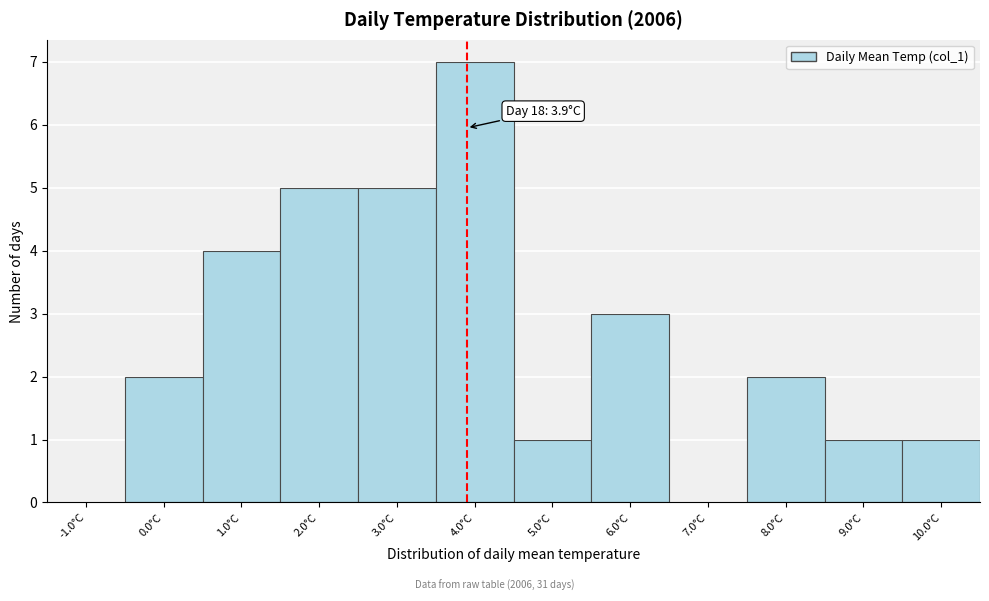

Which range on the x-axis has the tallest bar?

3.5 to 4.5